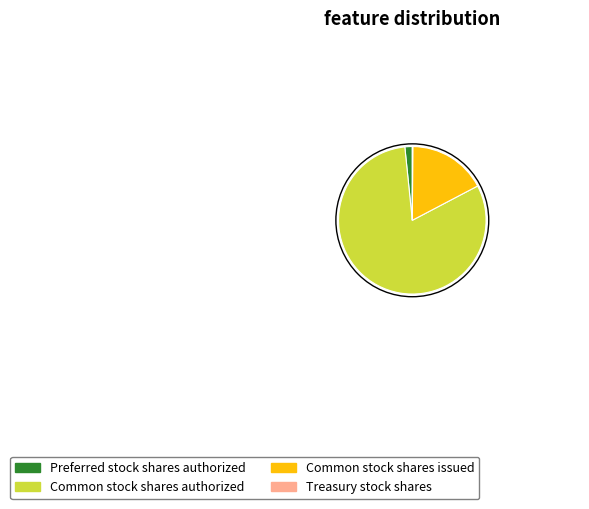

True or false: Common stock shares issued accounts for 23% of the total.

False